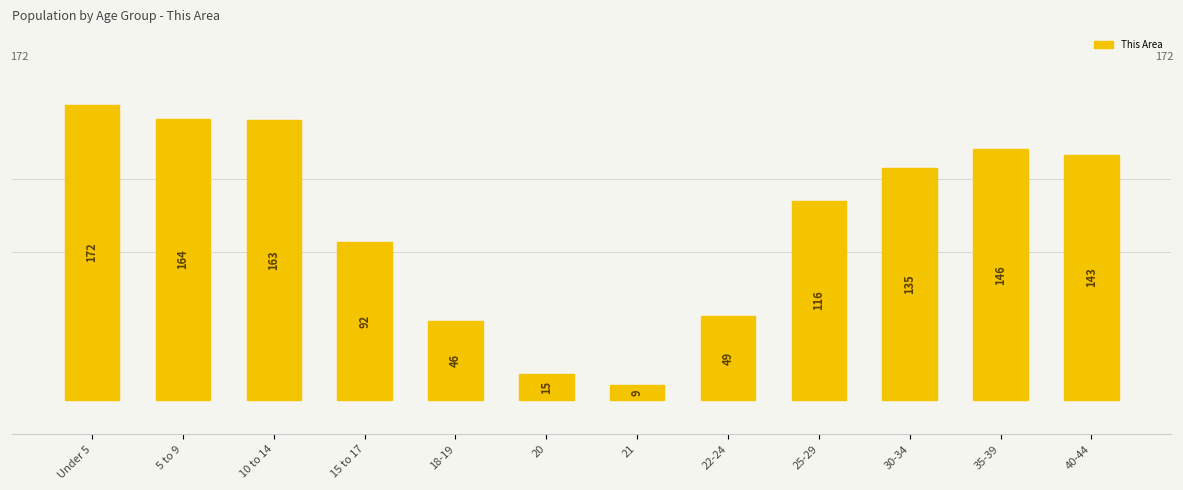

Reading left to right, what are all the values shown in this chart?

Under 5=172	5 to 9=164	10 to 14=163	15 to 17=92	18-19=46	20=15	21=9	22-24=49	25-29=116	30-34=135	35-39=146	40-44=143